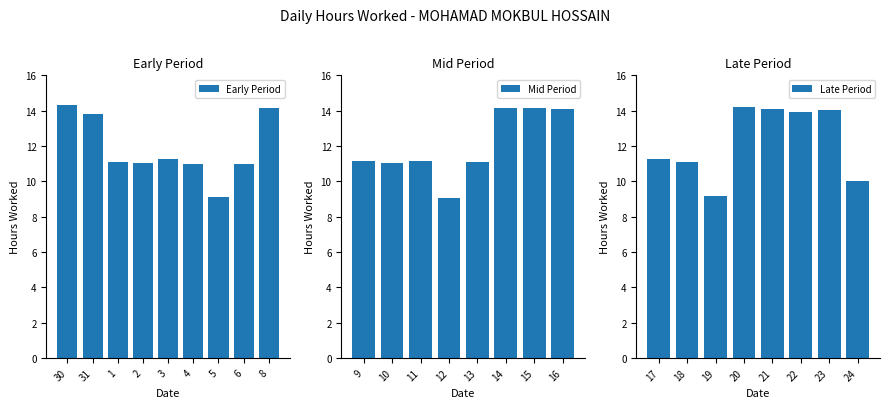

Is it true that the value at 20 is 9.2?

False